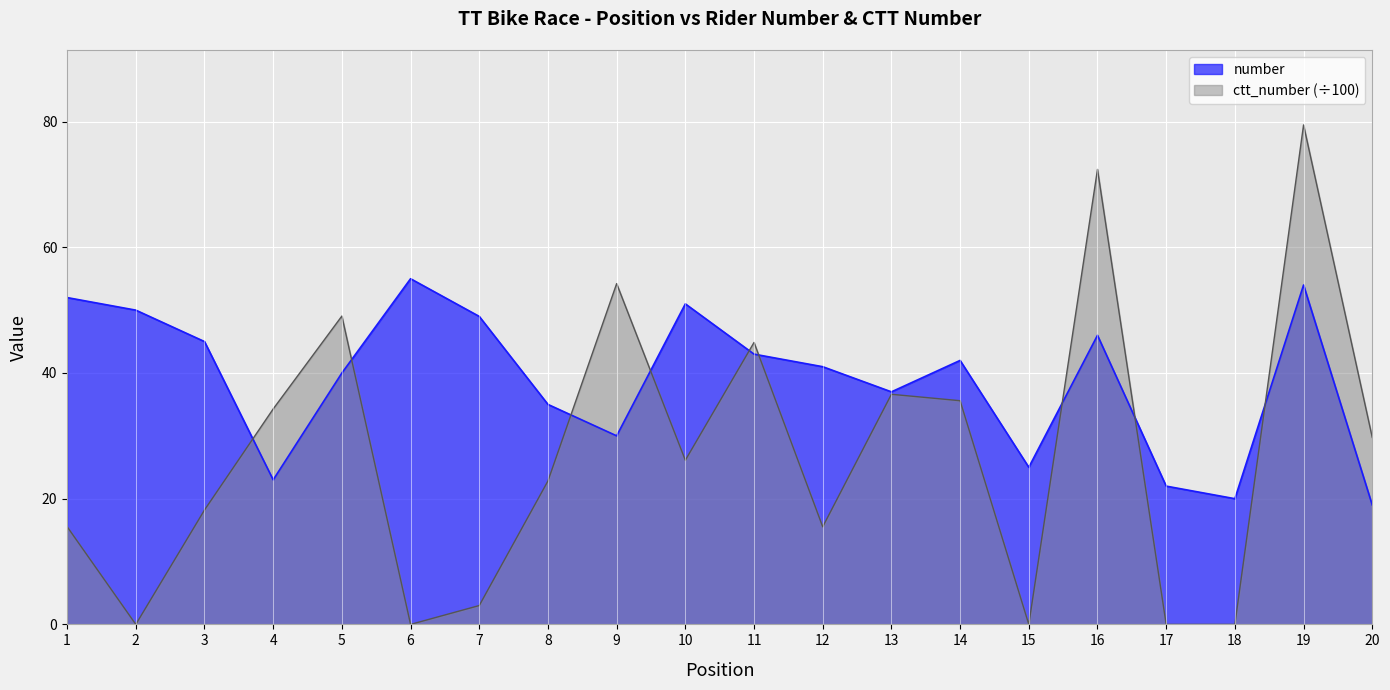

Read the ctt_number value at 14.

35.6